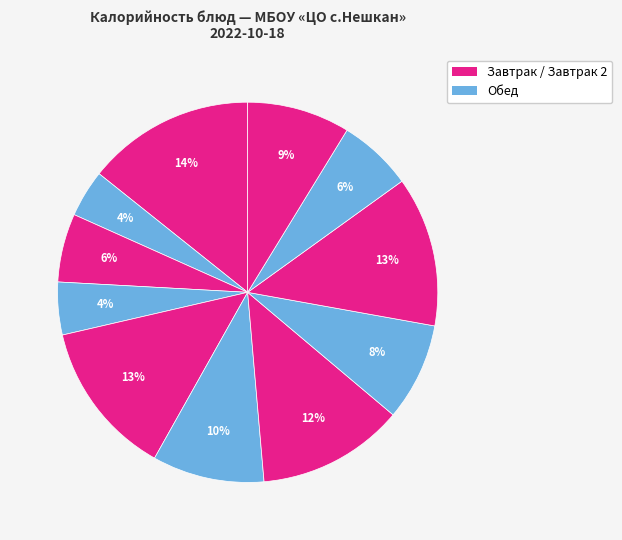

To the nearest percent, what is the difference between the largest and smallest slice percentages?

10%